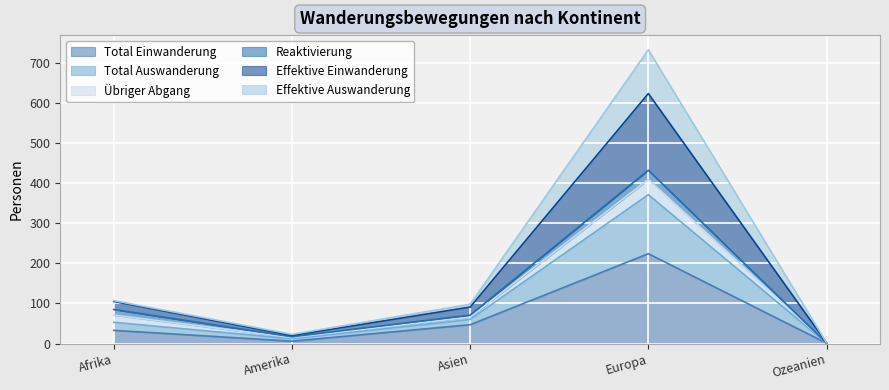

What are all the series names shown in the legend?

Total Einwanderung, Total Auswanderung, Übriger Abgang, Reaktivierung, Effektive Einwanderung, Effektive Auswanderung